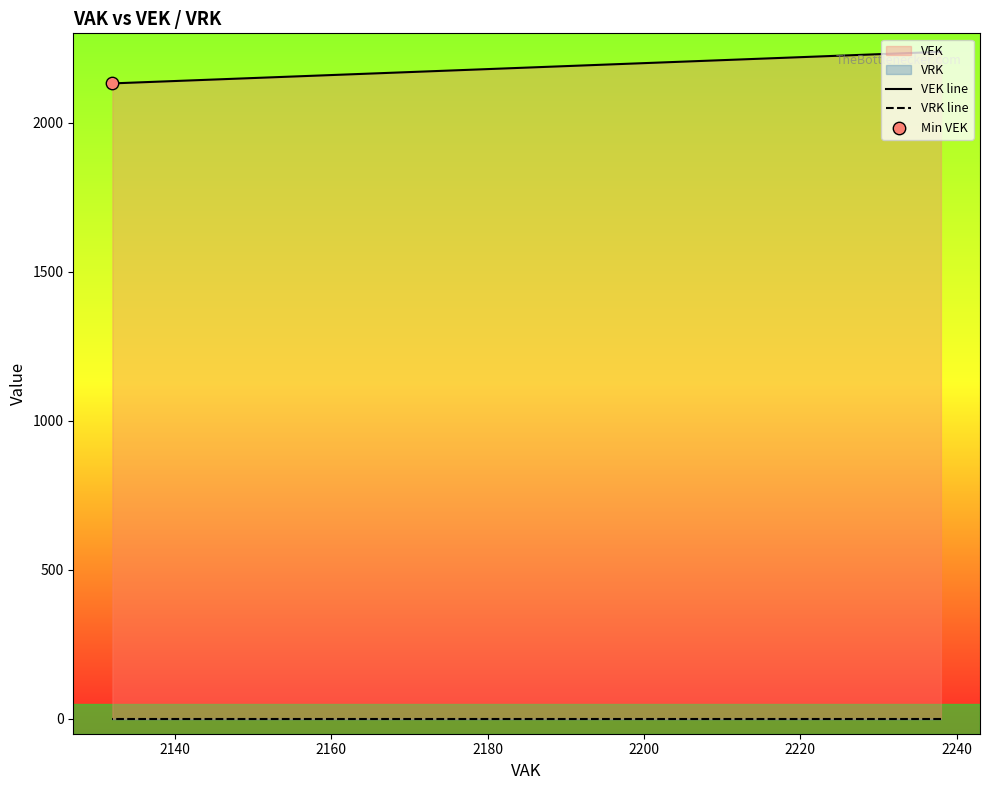

Which series reaches the maximum Y coordinate?

VEK line